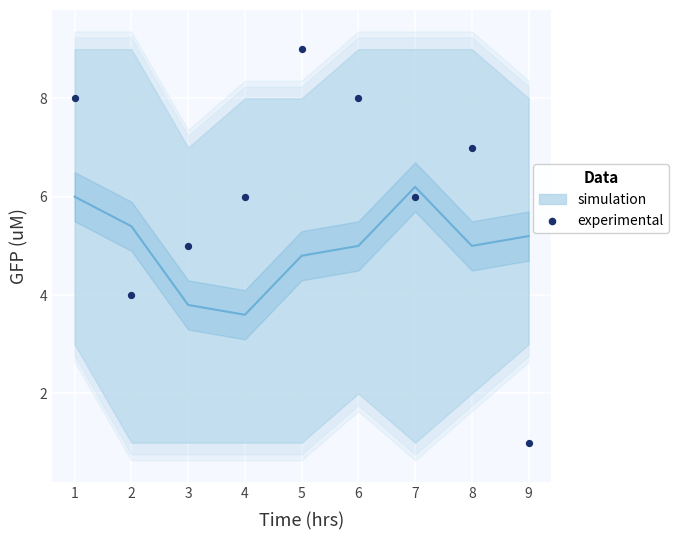

What is the average Y value?

6